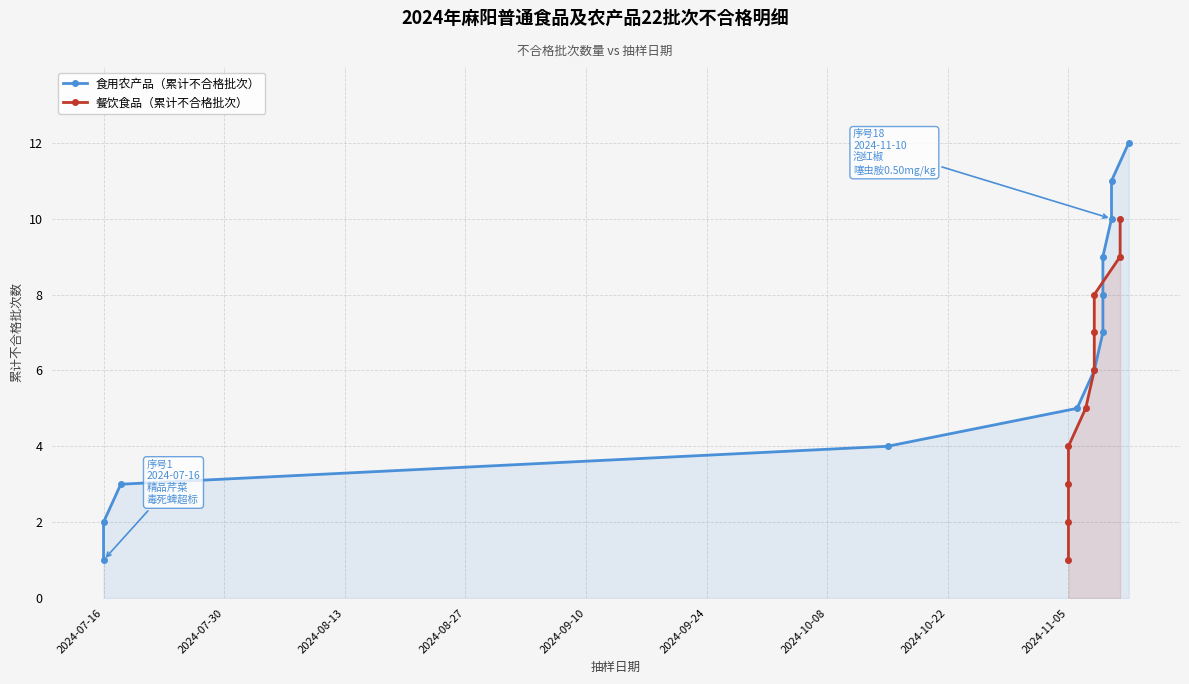

Between 2024-11-06 and 2024-11-08, which is larger?

2024-11-08